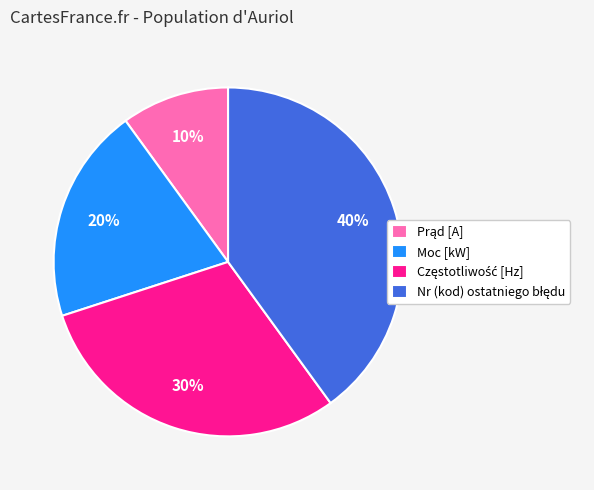

Is Moc [kW] the majority of the pie?

No